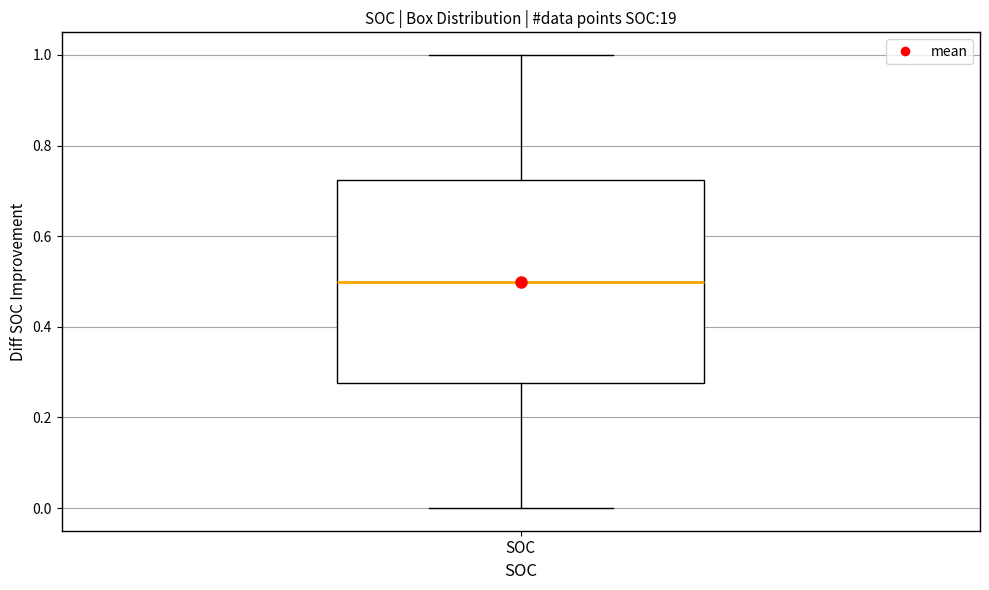

Read this box plot against the y-axis: the position of the median line, the range covered by the box, and the ends of both whiskers. The values are not printed on the chart, so give them approximately, as read against the axis.

median 0.50, box 0.28 to 0.72, whiskers 0.00 to 1.00